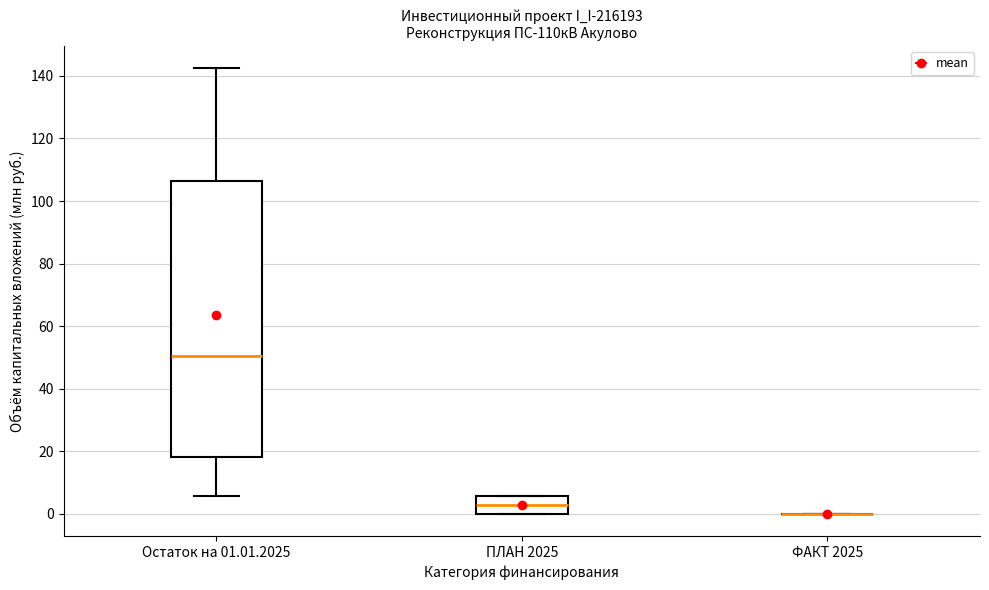

Where is the lower edge of the box for Остаток на 01.01.2025 on the y-axis? The values are not printed on the chart, so give them approximately, as read against the axis.

18